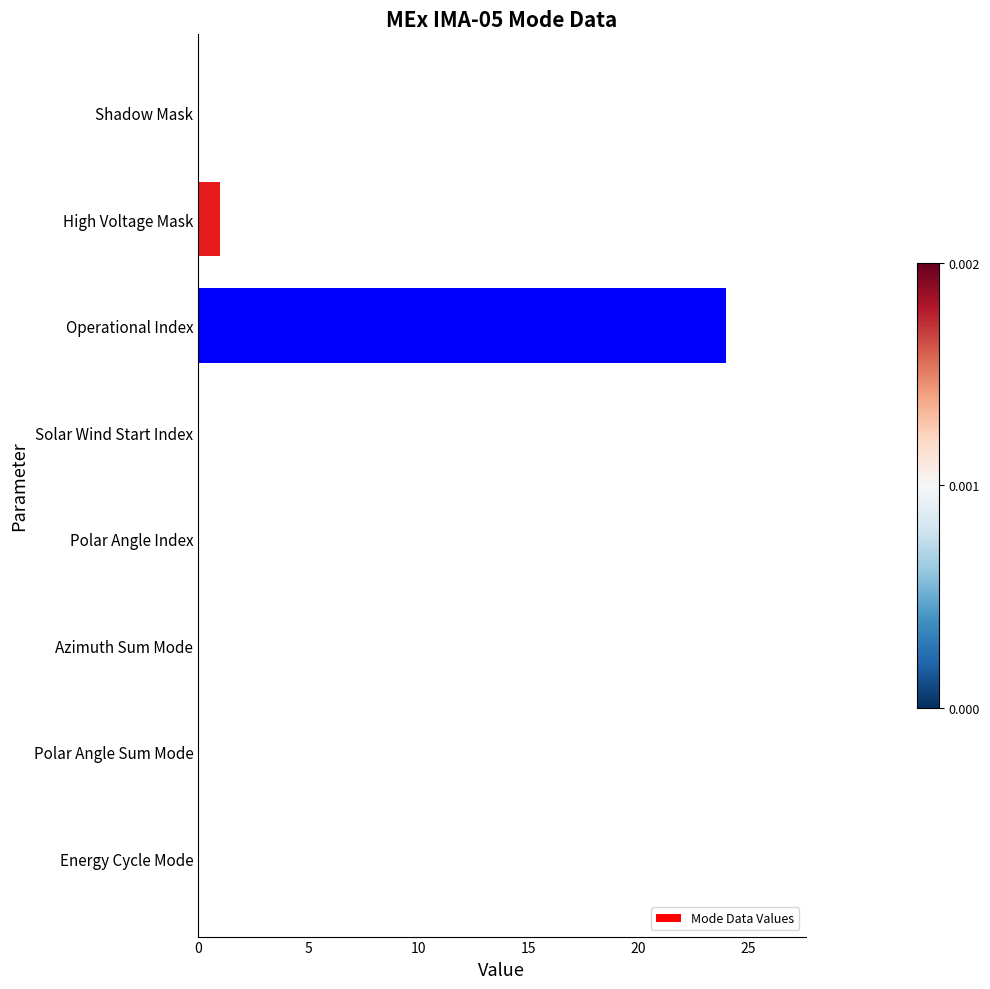

What is the change in value from Operational Index to Azimuth Sum Mode?

-24